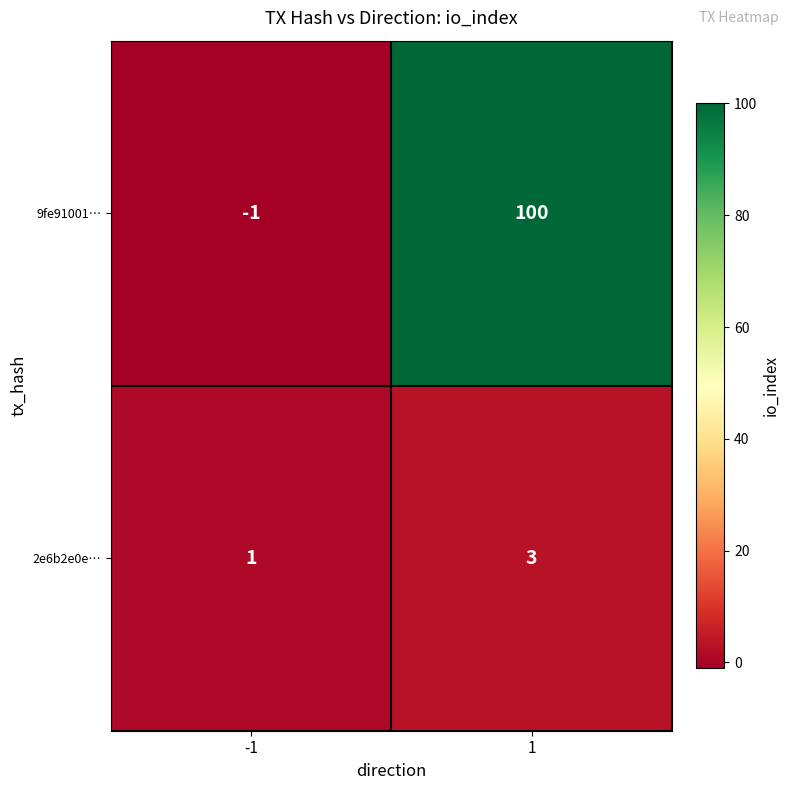

Between -1 and 1, which series saw the biggest shift?

9fe91001…